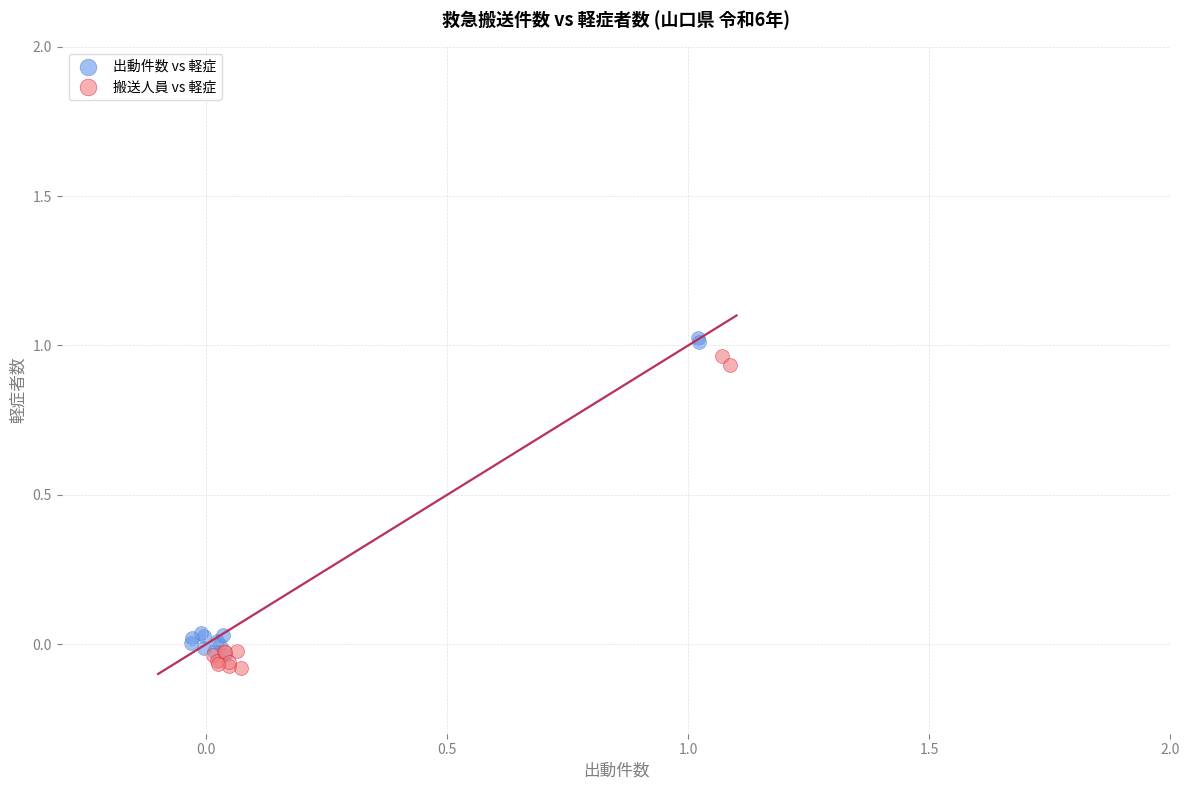

What are all the series names shown in the legend?

出動件数 vs 軽症, 搬送人員 vs 軽症